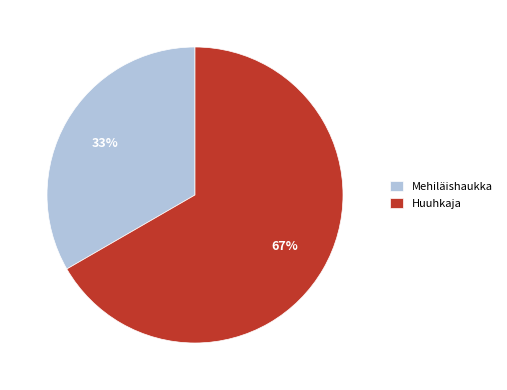

Which slice is the largest?

Huuhkaja